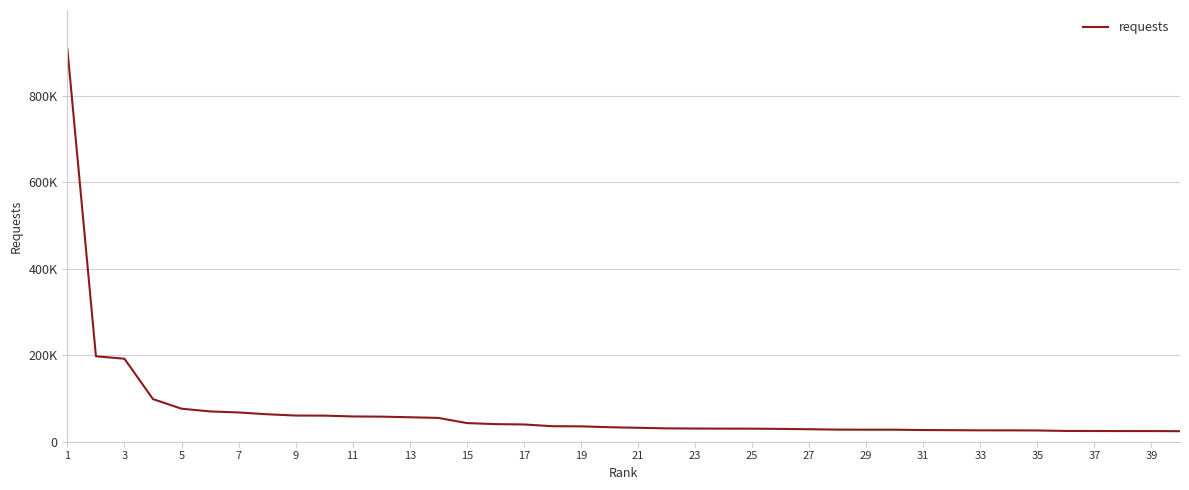

Is this an area chart (filled region under the line)?

No